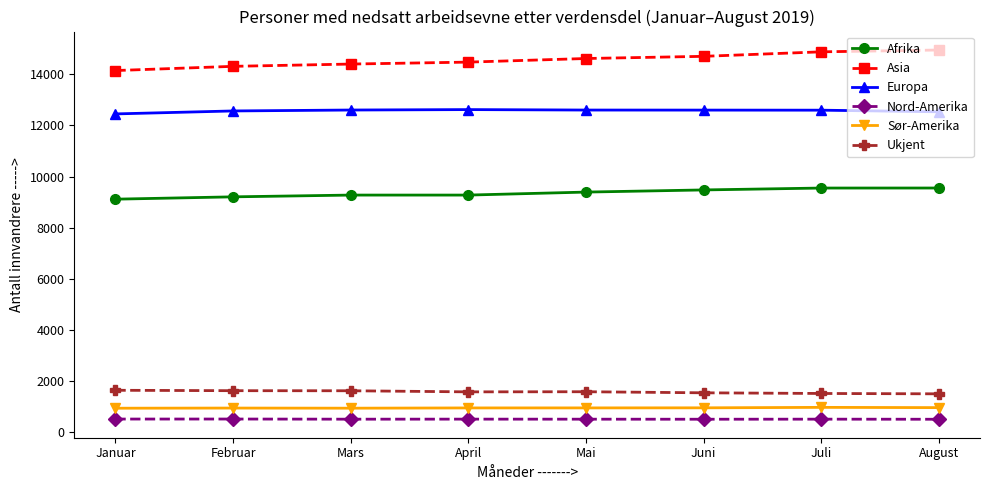

True or false: Asia and Nord-Amerika cross at least once.

False